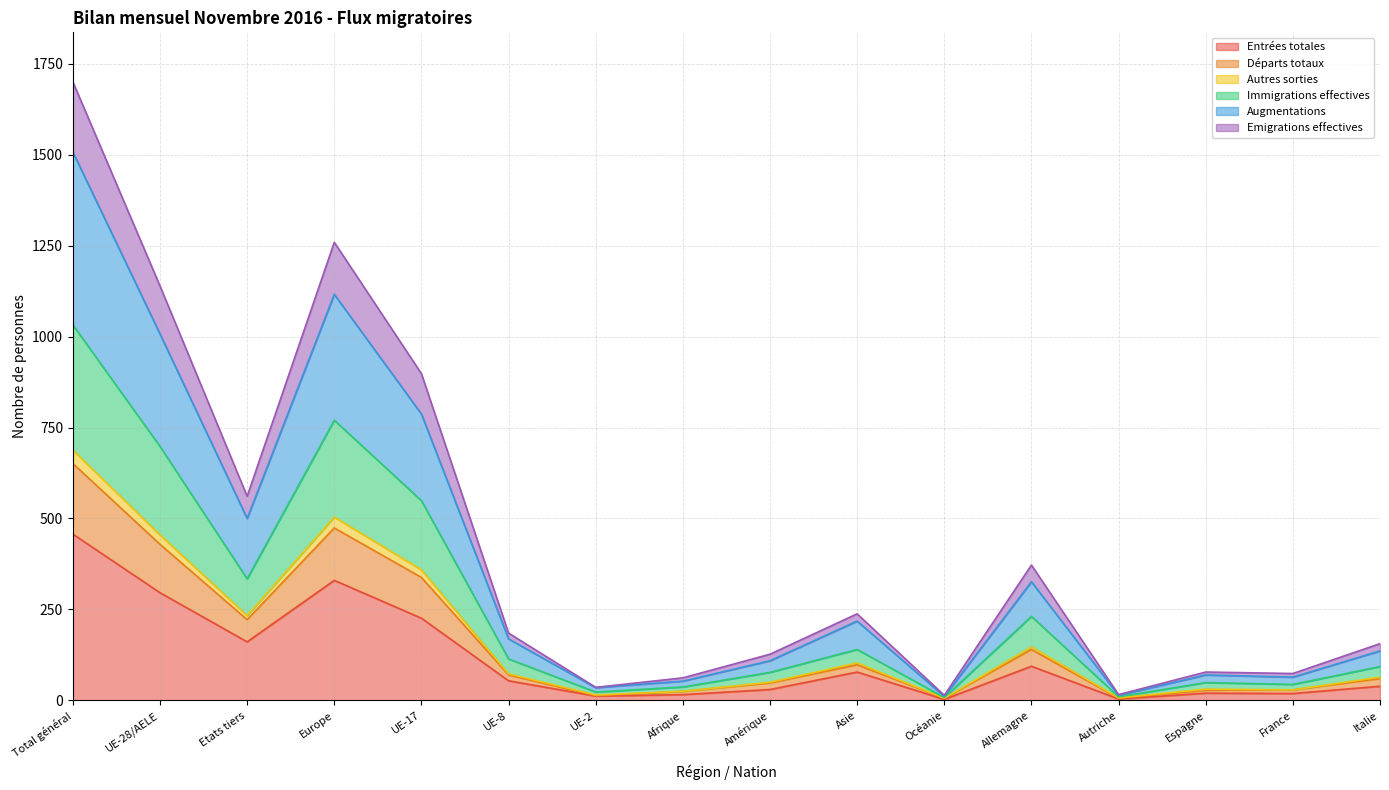

What is the difference between the highest and lowest values at Allemagne?

278